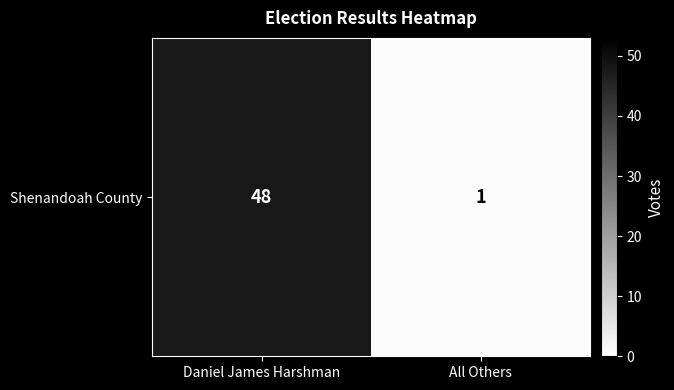

Rank the categories by value from highest to lowest.

Daniel James Harshman, All Others